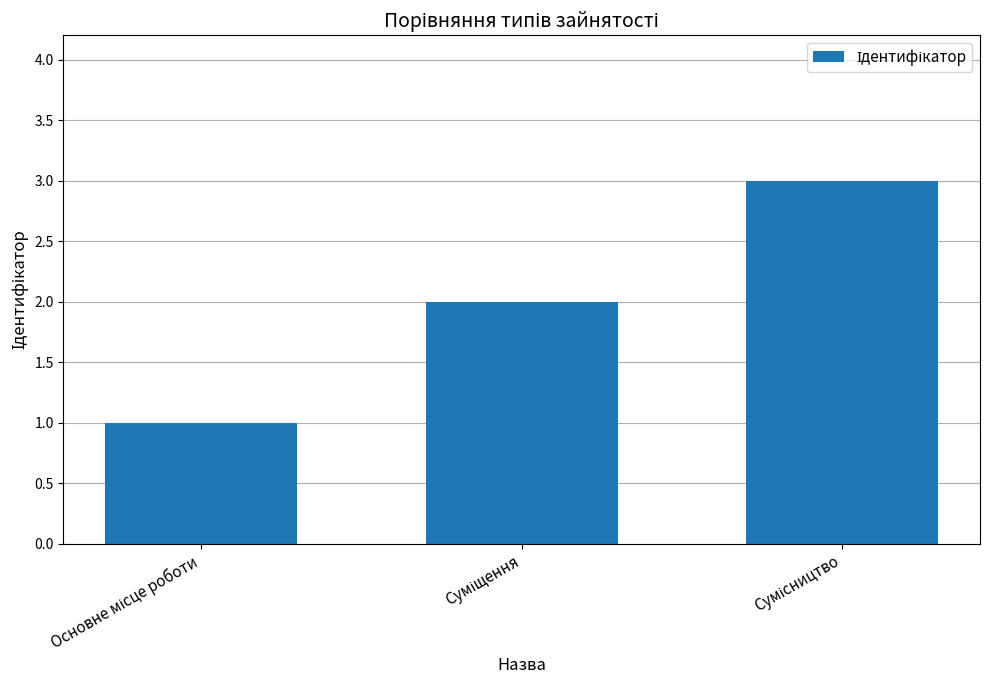

Does the chart contain stacked bars?

No